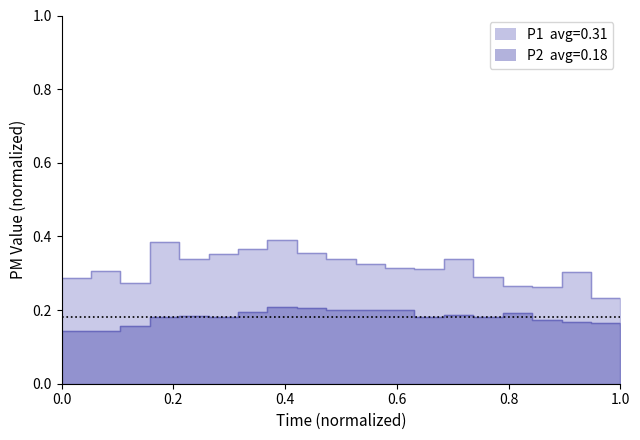

True or false: P1 and P2 cross at least once.

False